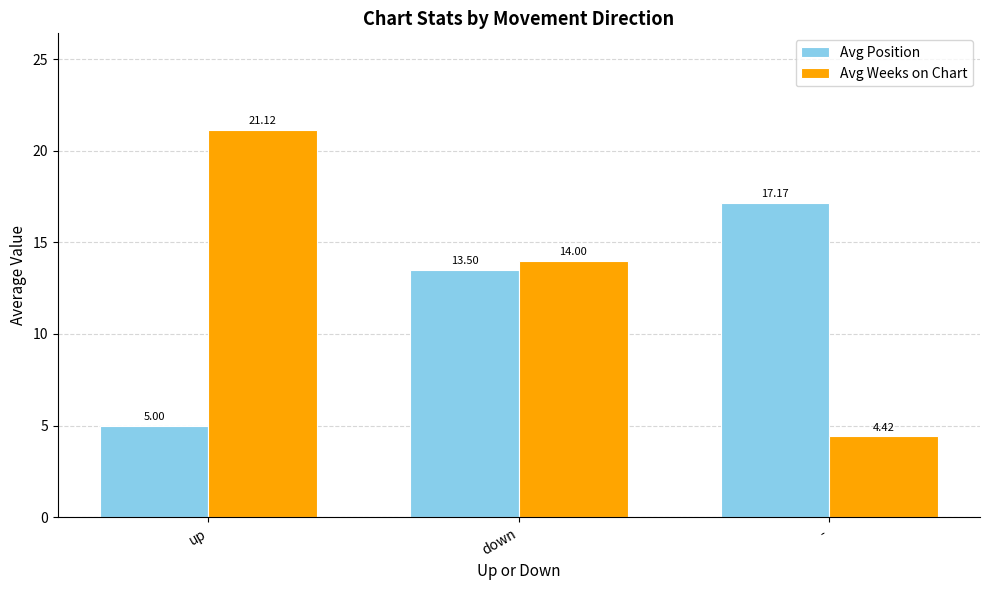

What position from the left is -?

3